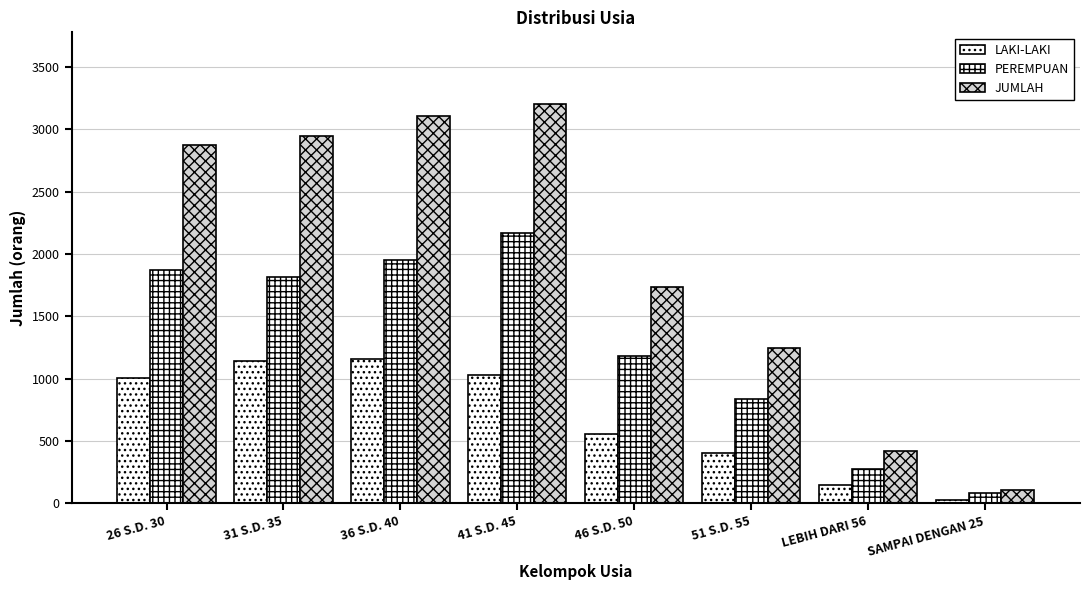

What is the value of the JUMLAH bar at the 5th from the left?

1737